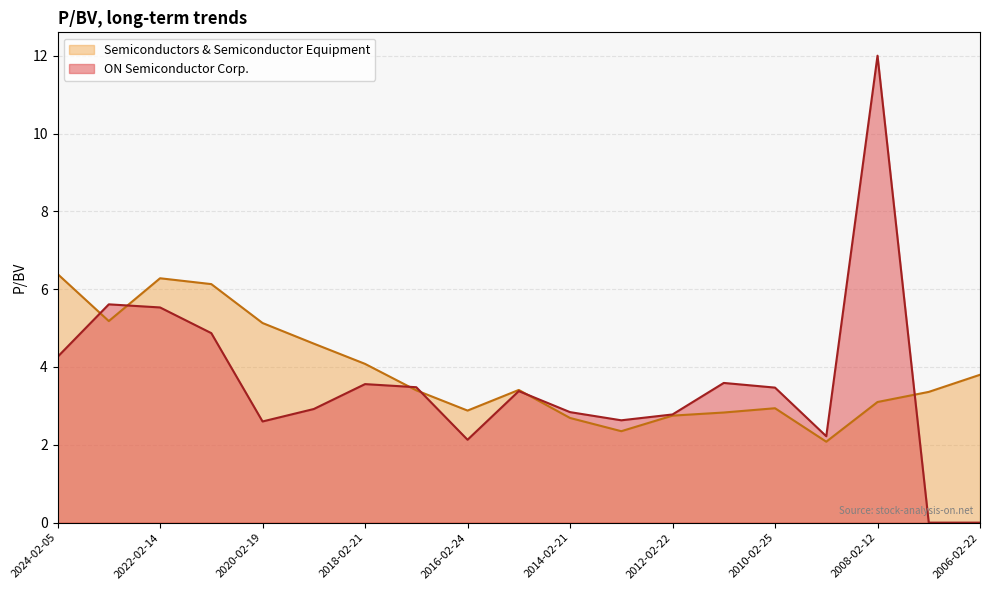

Rank the categories by value from lowest to highest.

2009-02-27, 2013-02-26, 2014-02-21, 2012-02-22, 2011-02-24, 2016-02-24, 2010-02-25, 2008-02-12, 2007-02-23, 2017-02-28, 2015-02-27, 2006-02-22, 2018-02-21, 2019-02-20, 2020-02-19, 2023-02-06, 2021-02-16, 2022-02-14, 2024-02-05